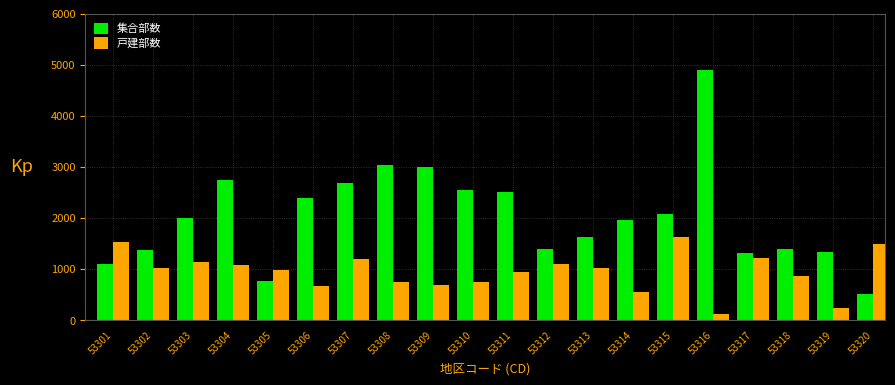

What is the sum of all 戸建部数 values?

19030